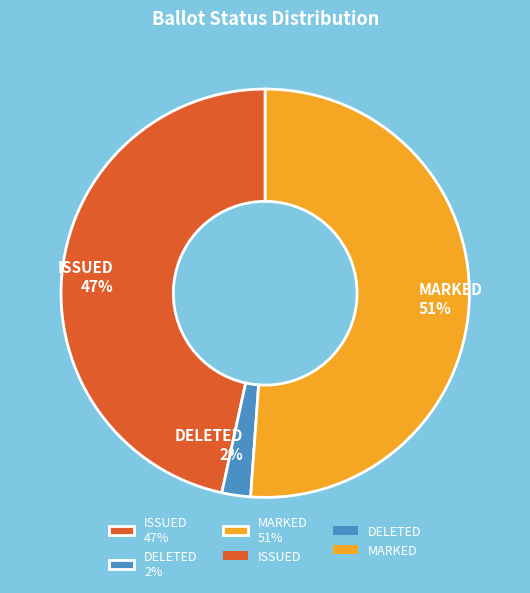

To the nearest percent, what percentage of the pie is DELETED 2%?

2%